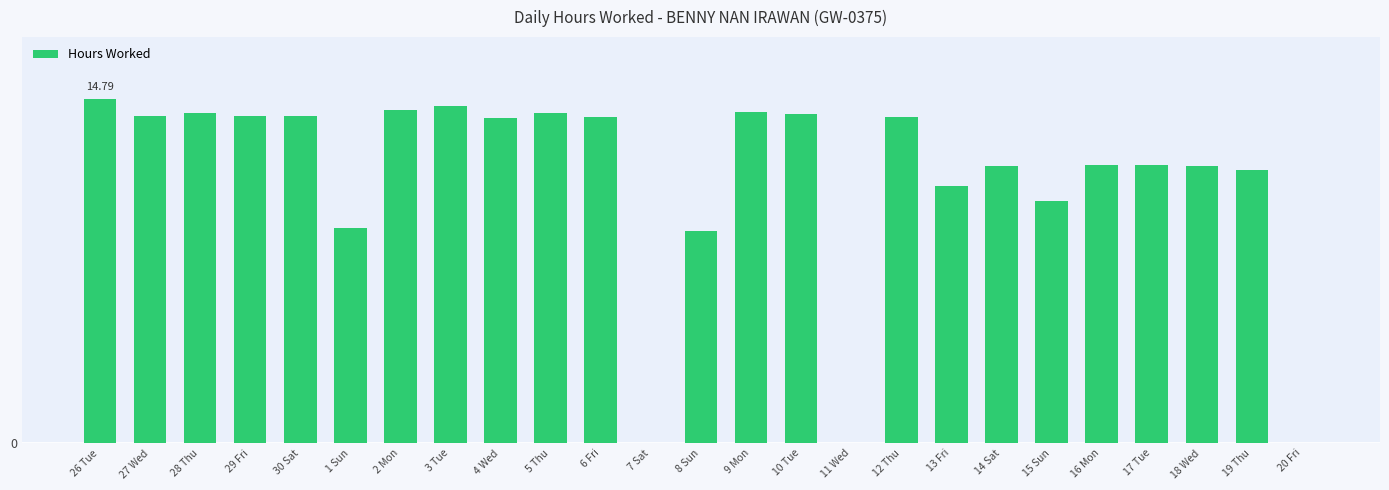

Which has a higher value, 10 Tue or 29 Fri?

10 Tue